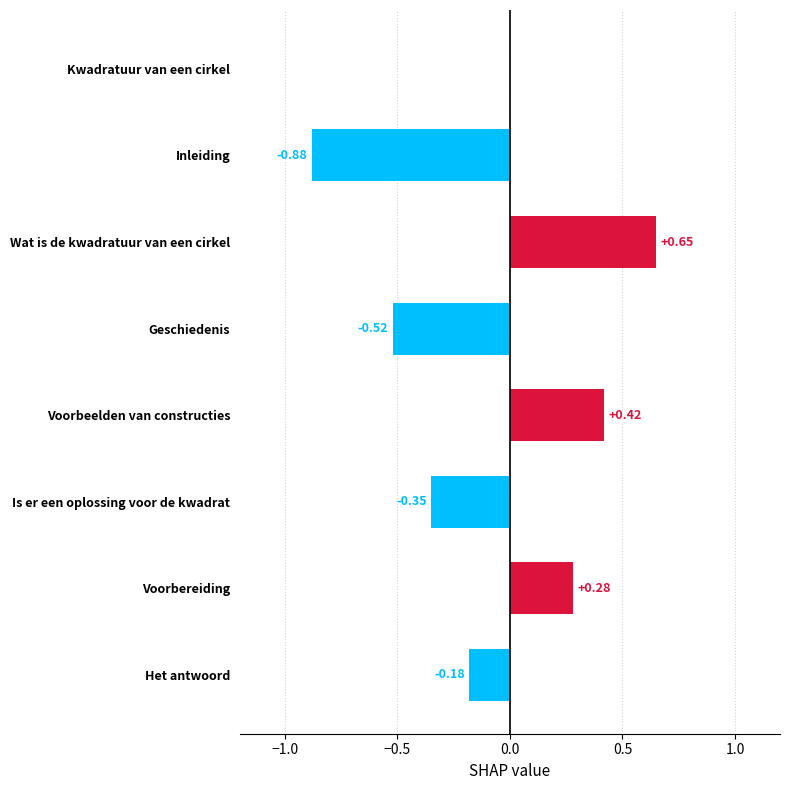

Which has a higher value, Het antwoord or Kwadratuur van een cirkel?

Kwadratuur van een cirkel